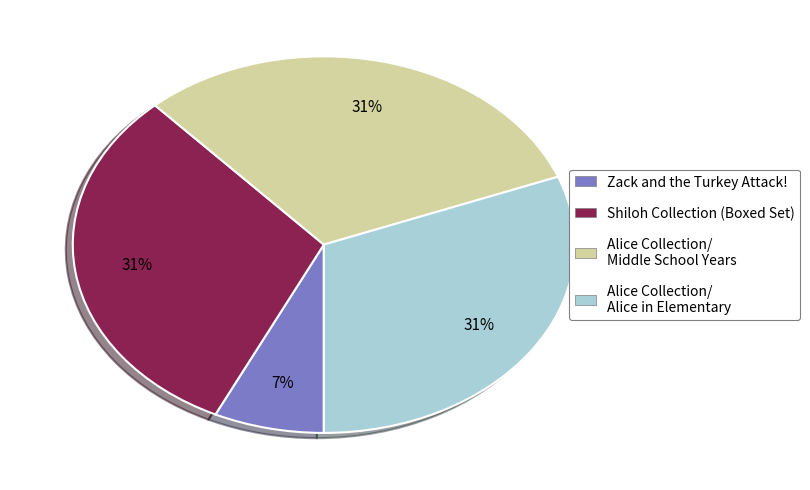

Count the number of slices in the pie.

4